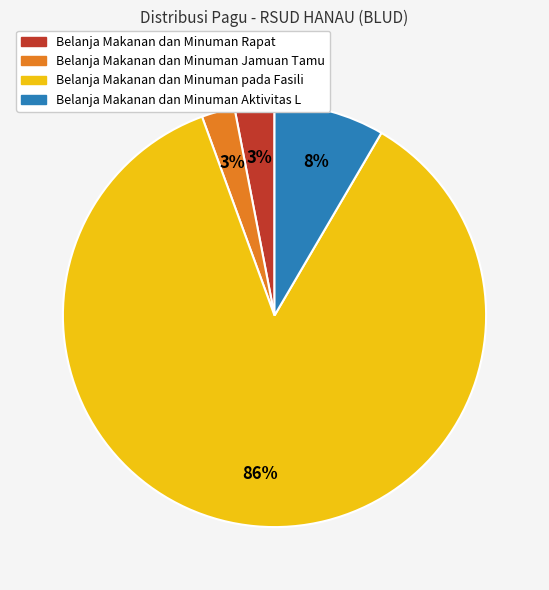

How many segments does this pie chart have?

4